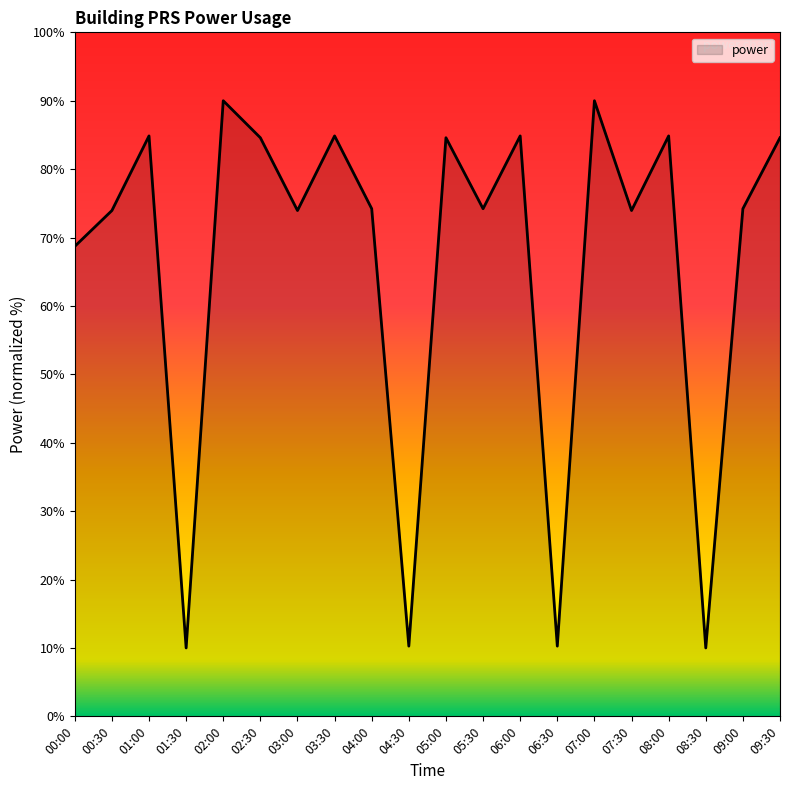

Between 07:00 and 09:00, which is larger?

07:00